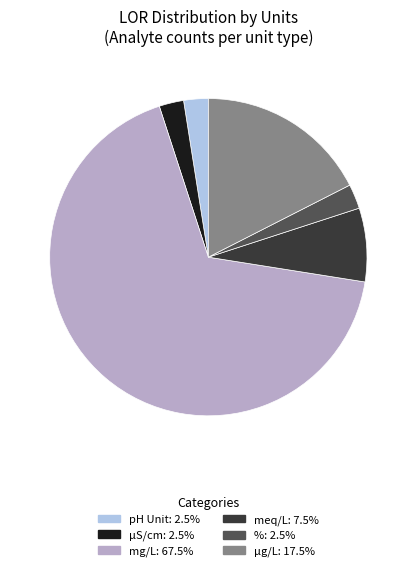

Is mg/L the majority of the pie?

Yes